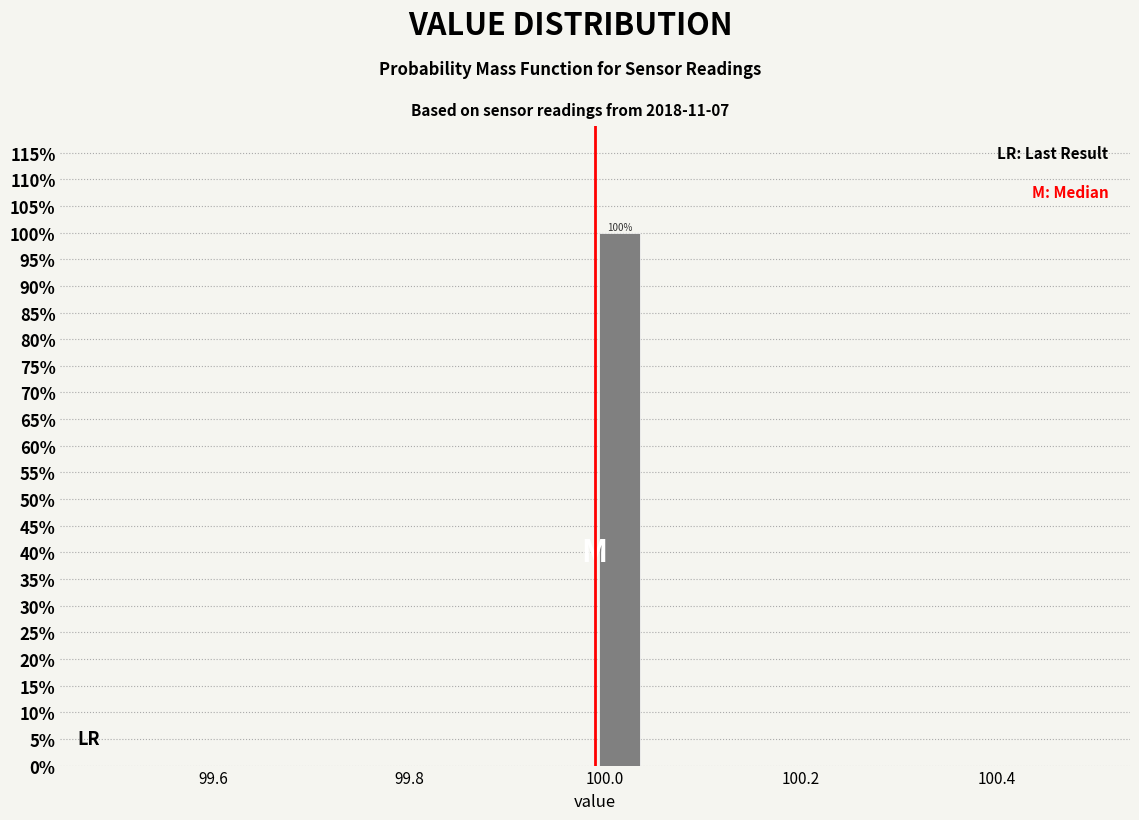

Around what value on the x-axis is the tallest bar? Give the approximate position of its centre, as read against the axis.

100.02